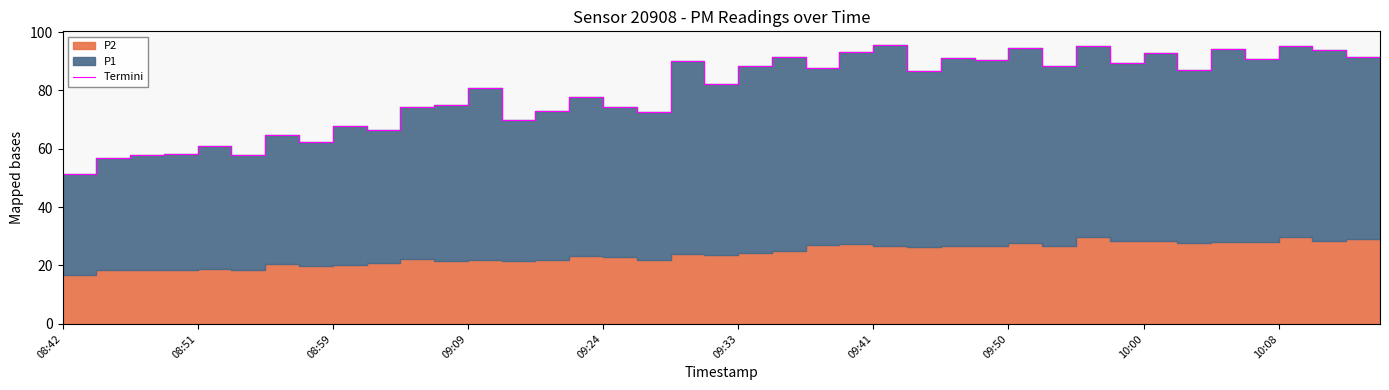

How many values are below 87?

20